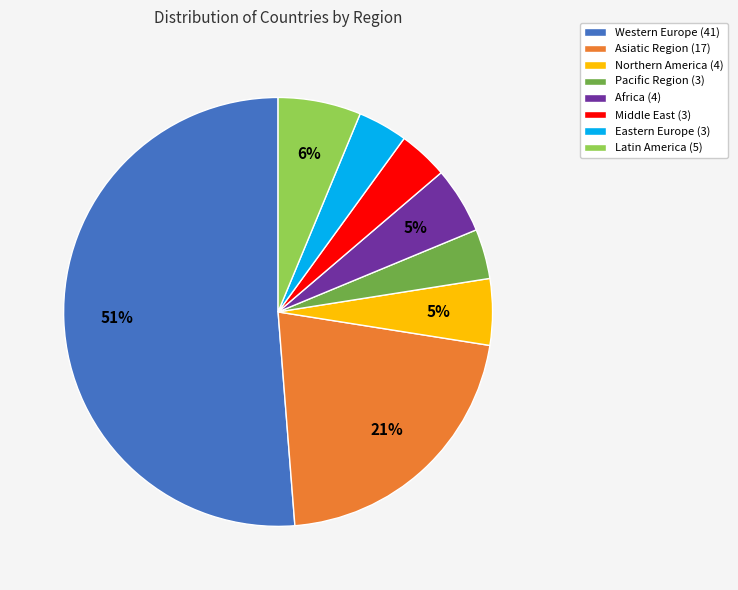

The Africa slice represents 5% of the pie. True or false?

True